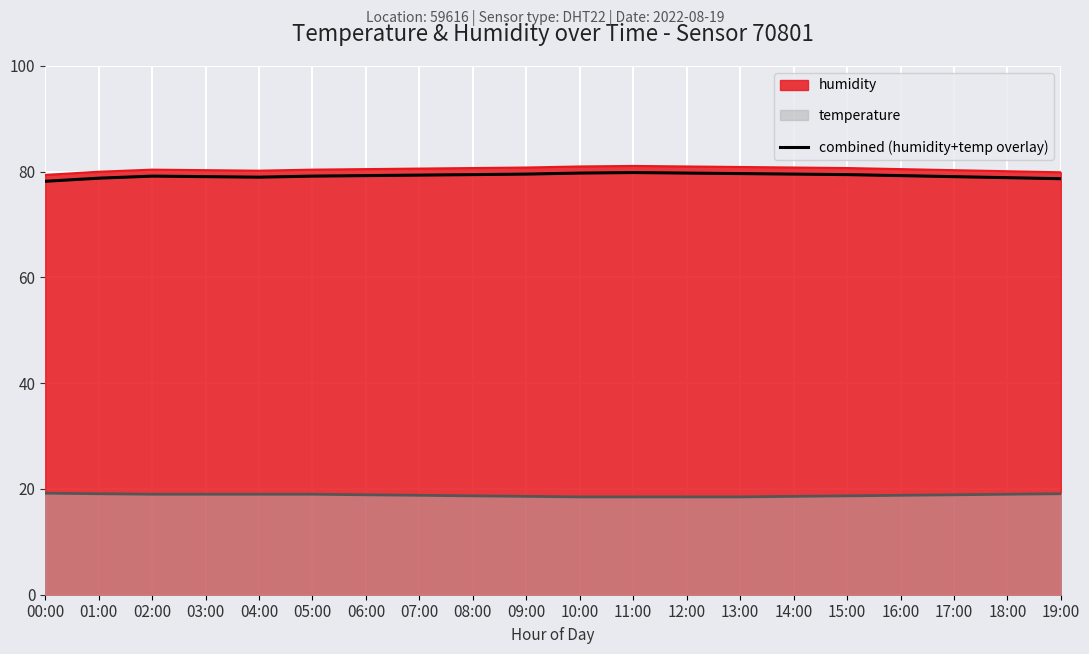

What is the sum of all values?

1584.9